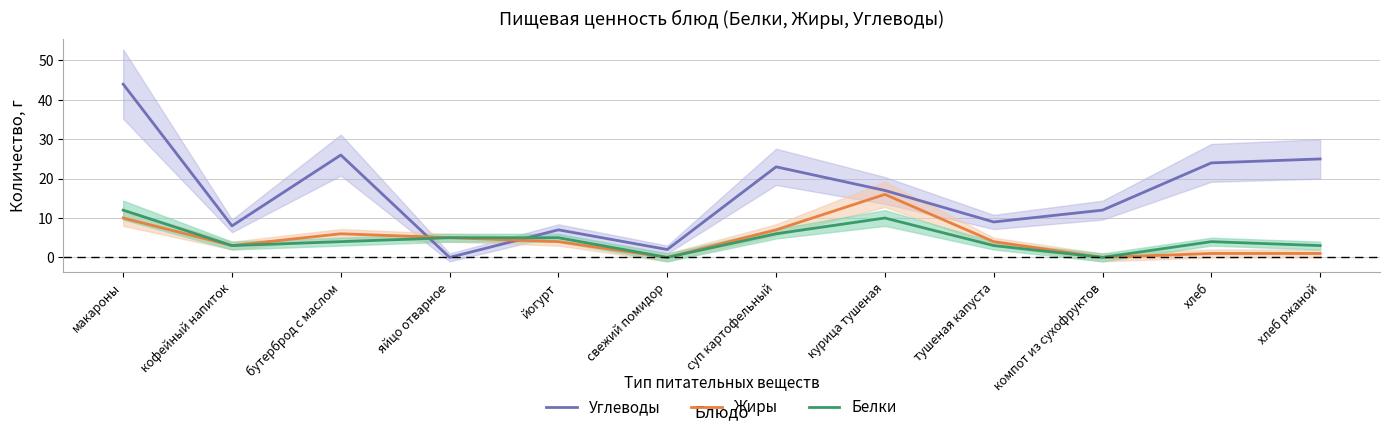

What is the value of the Углеводы point at the 1st from the left?

44